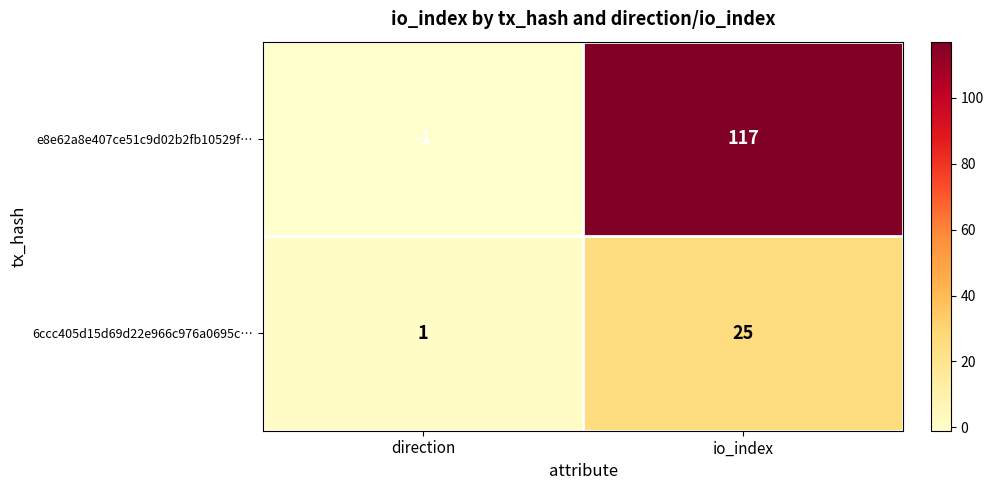

At which category does the chart reach its peak across all series?

io_index